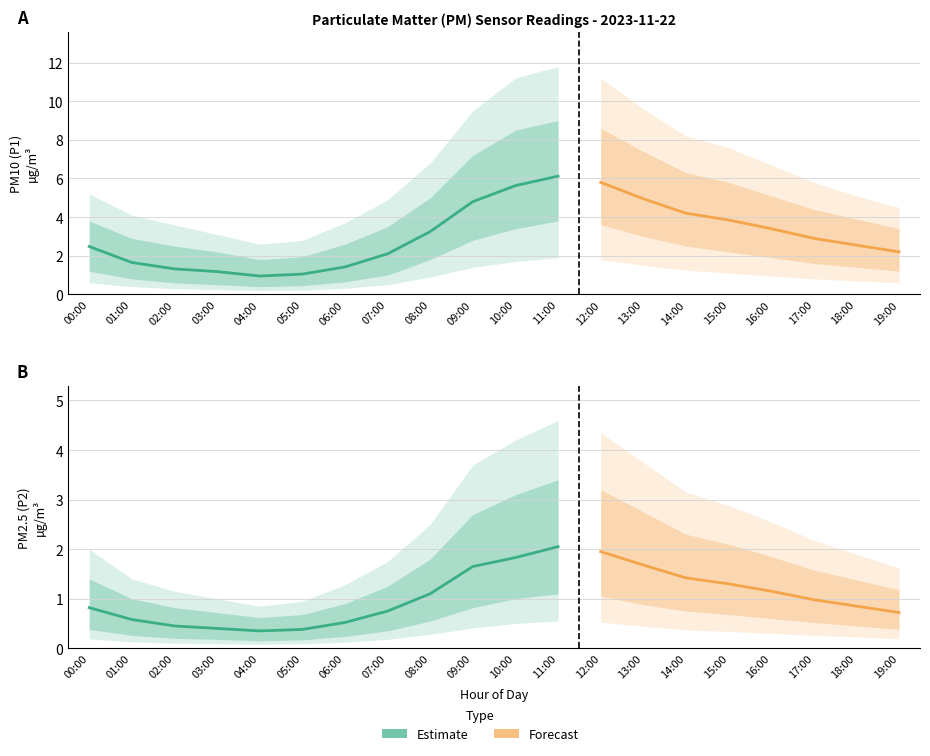

What is the difference between the P2 values at 04:00 and 11:00?

1.7